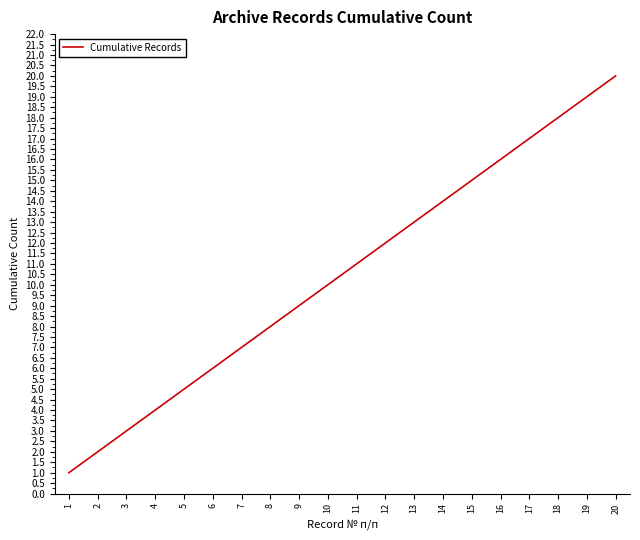

Which category has the highest value across all series?

20